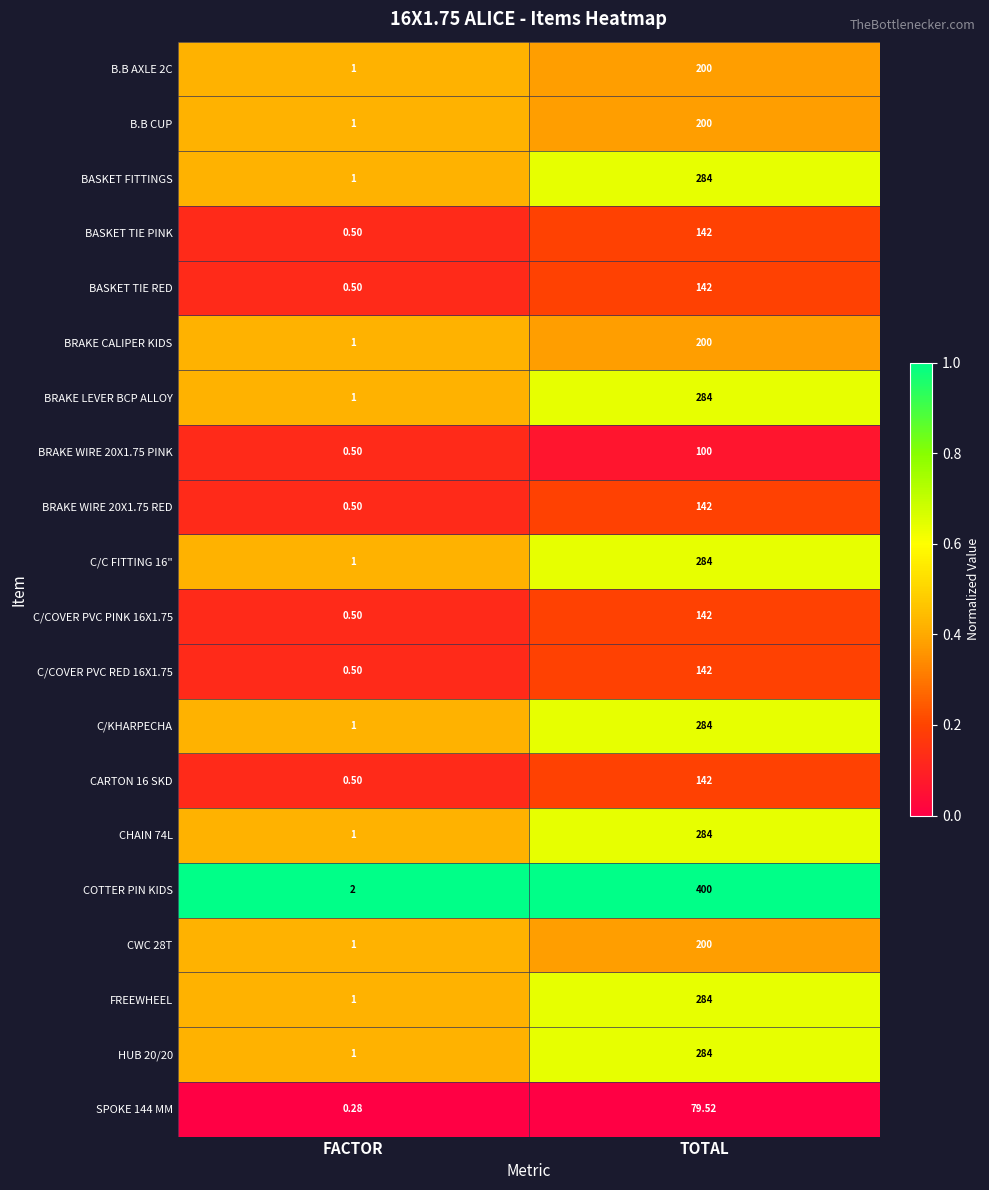

Which series has the largest range (max minus min)?

COTTER PIN KIDS